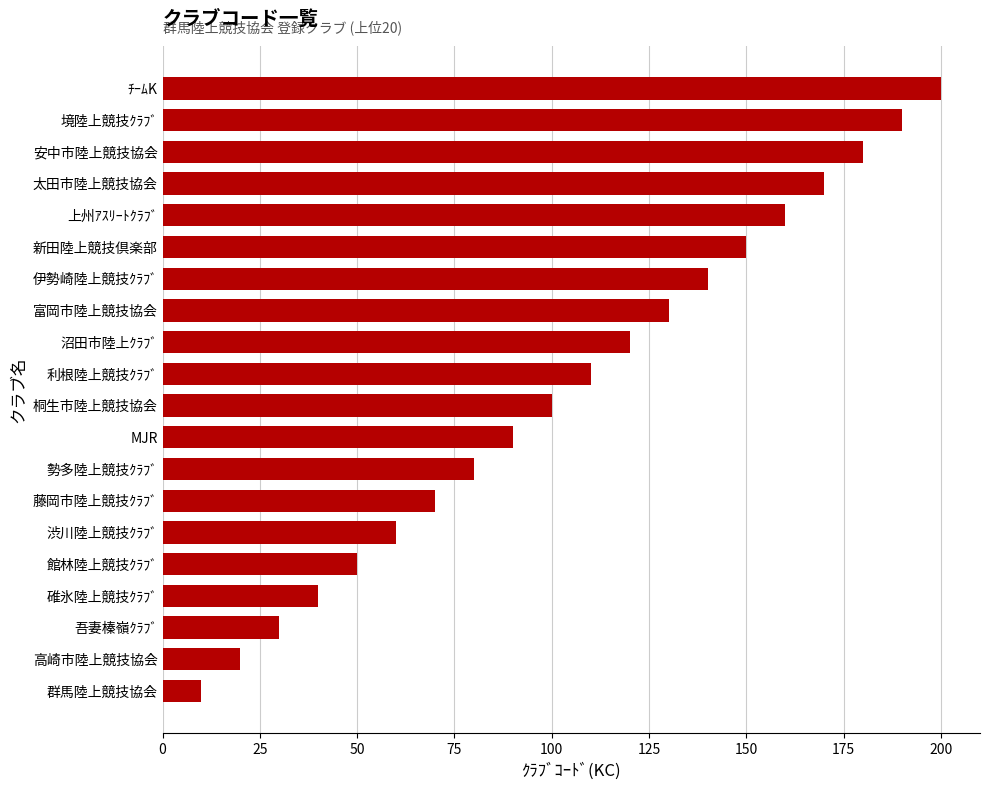

What is the difference between the values at MJR and 上州ｱｽﾘｰﾄｸﾗﾌﾞ?

70